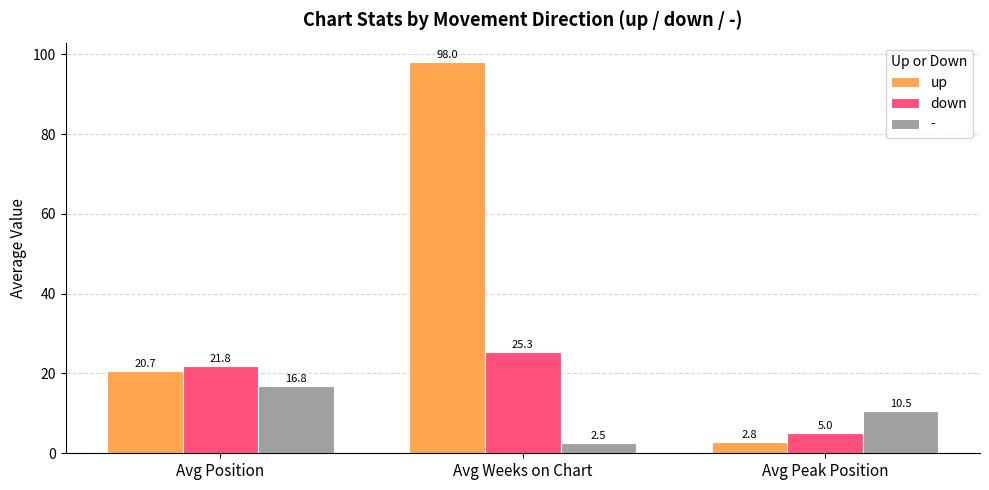

Is it true that up equals 2.8 at Avg Peak Position?

True